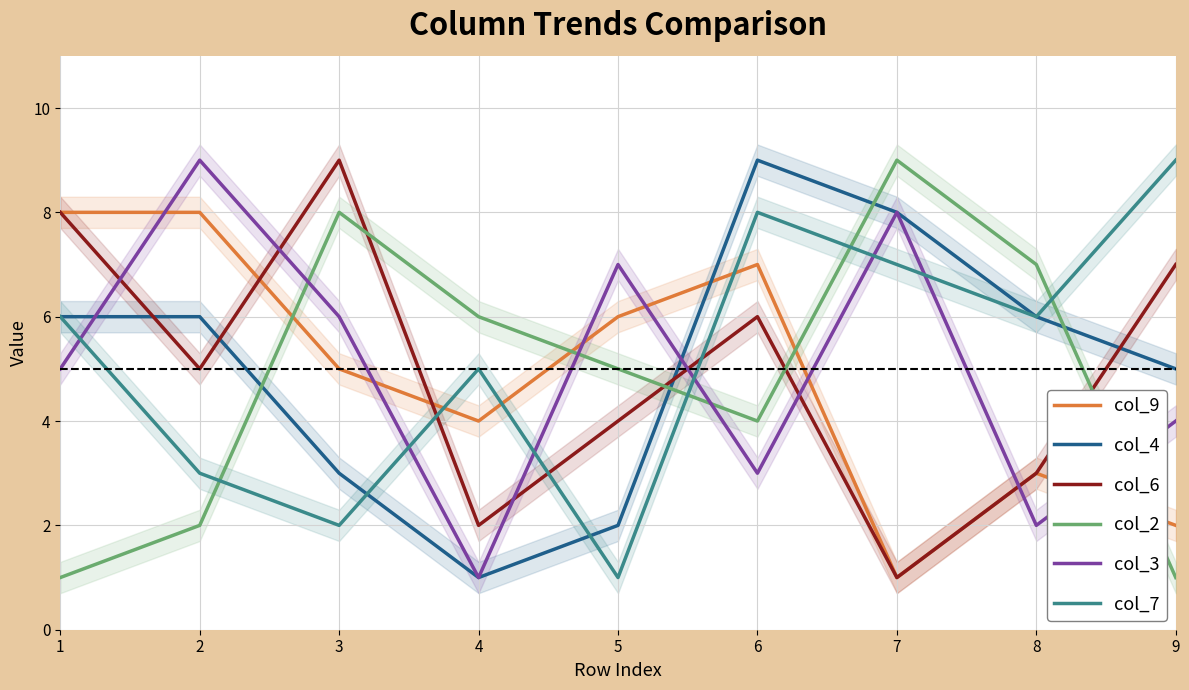

True or false: col_4 has a value of 2 at 9.

False